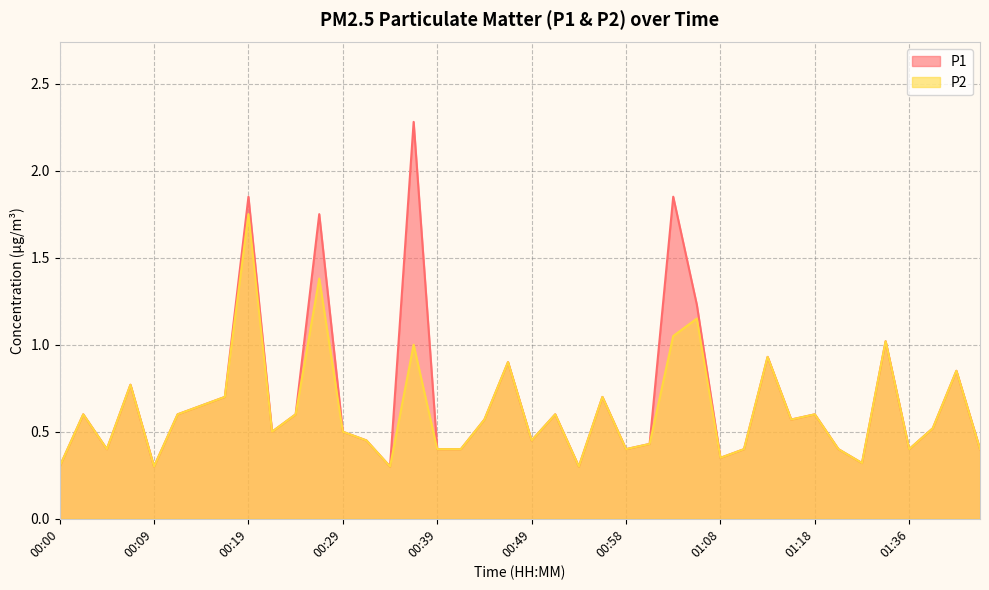

True or false: P2 and P1 intersect in this chart.

False